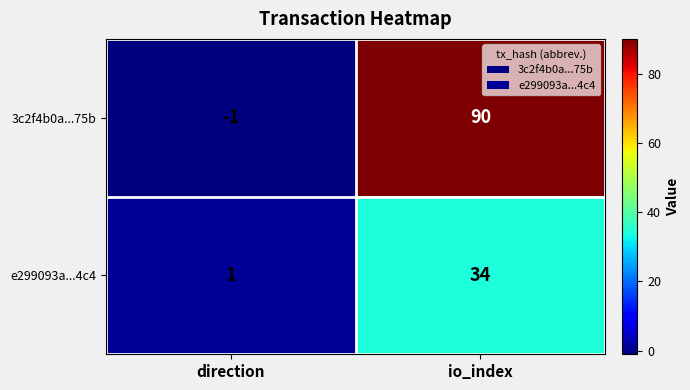

What is the minimum value shown in the chart?

-1